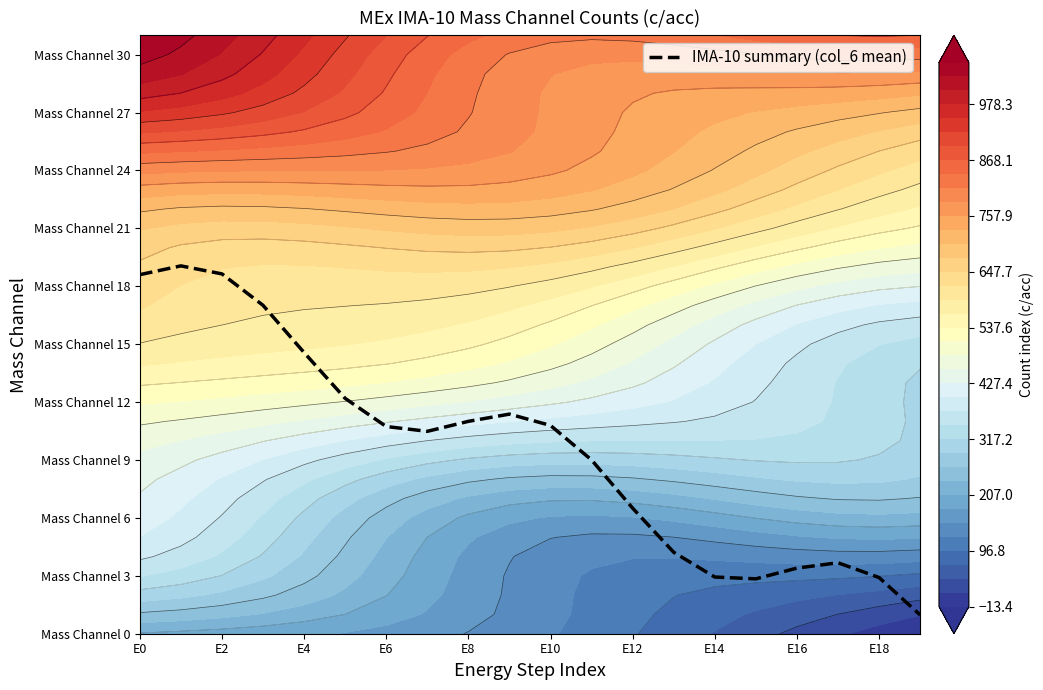

Reading left to right, what are all the values shown in this chart?

18.6	19.1	18.6	17.0	14.6	12.2	10.7	10.5	11.0	11.4	10.8	9.0	6.5	4.2	2.9	2.8	3.4	3.7	2.9	1.0